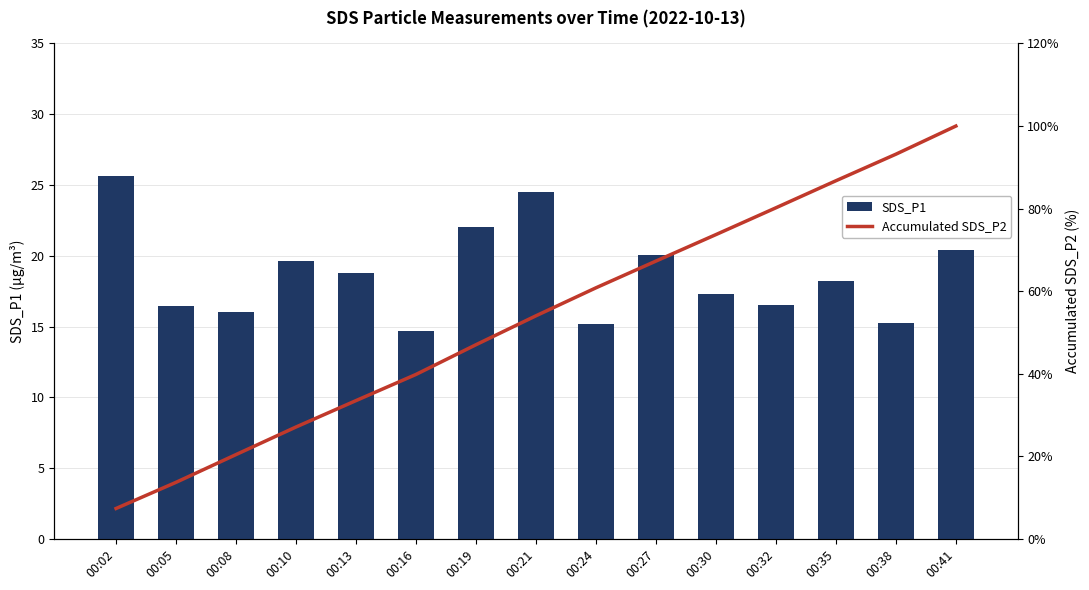

What is the difference between the maximum and minimum values in the SDS_P1 series?

11.0